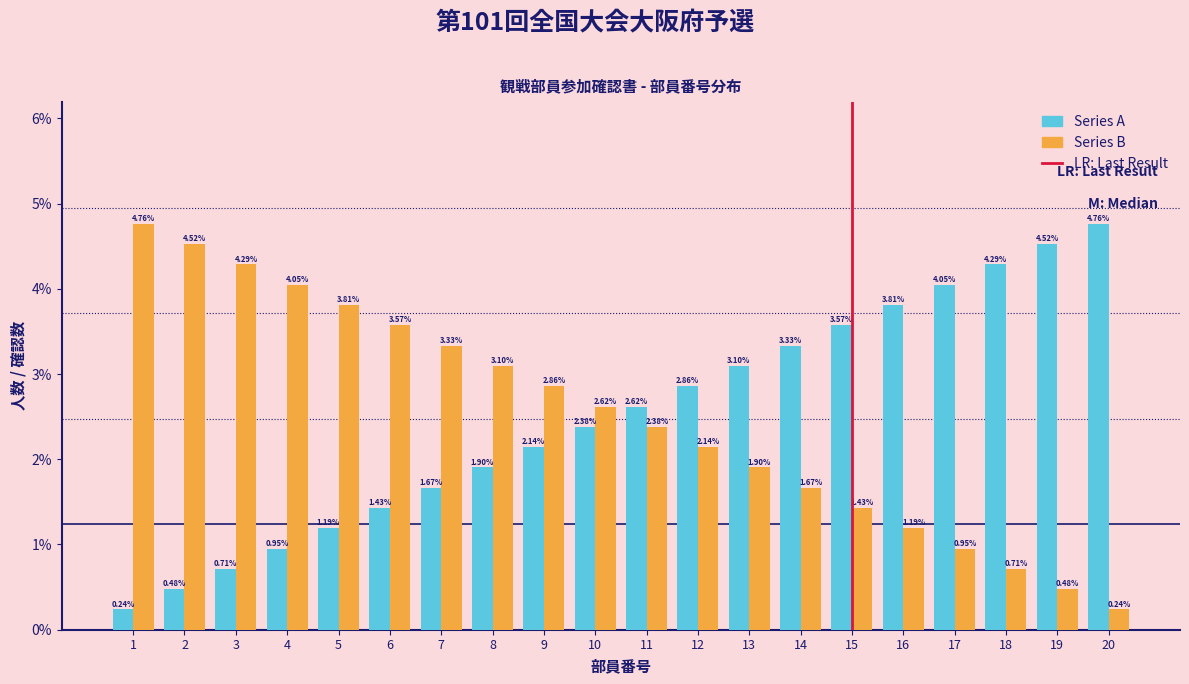

Is the value of Series B at 17 greater than the value of Series A at 20?

No